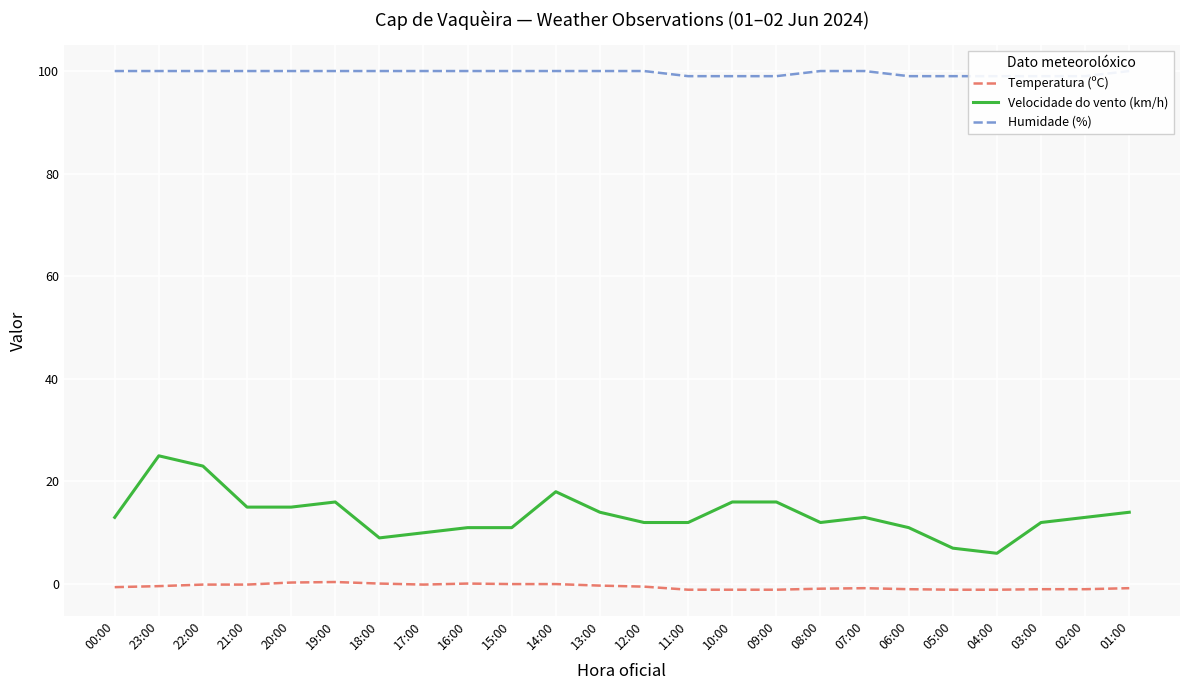

What are all the series names shown in the legend?

Temperatura (ºC), Velocidade do vento (km/h), Humidade (%)